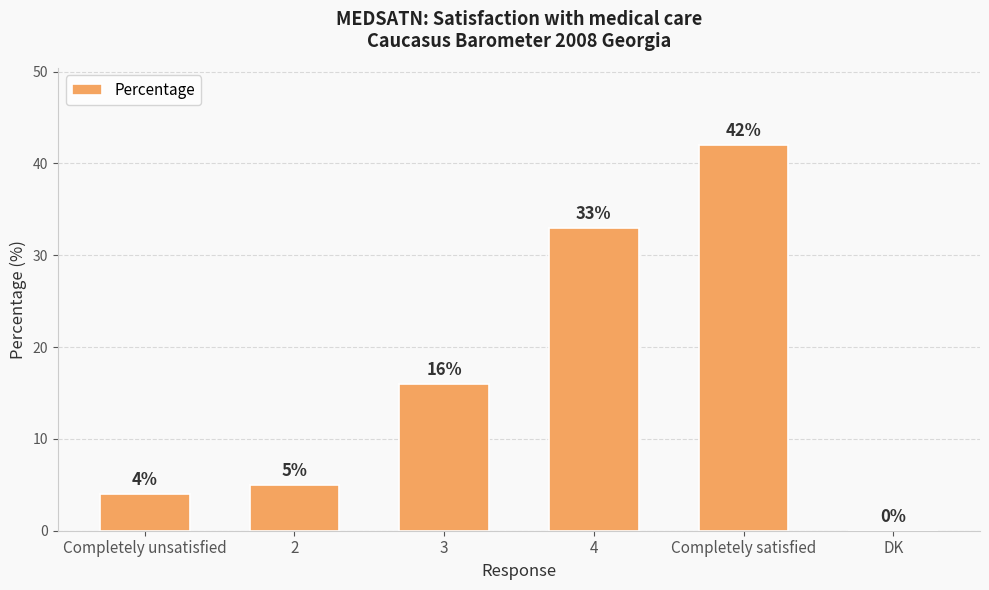

What is the sum of all values?

100